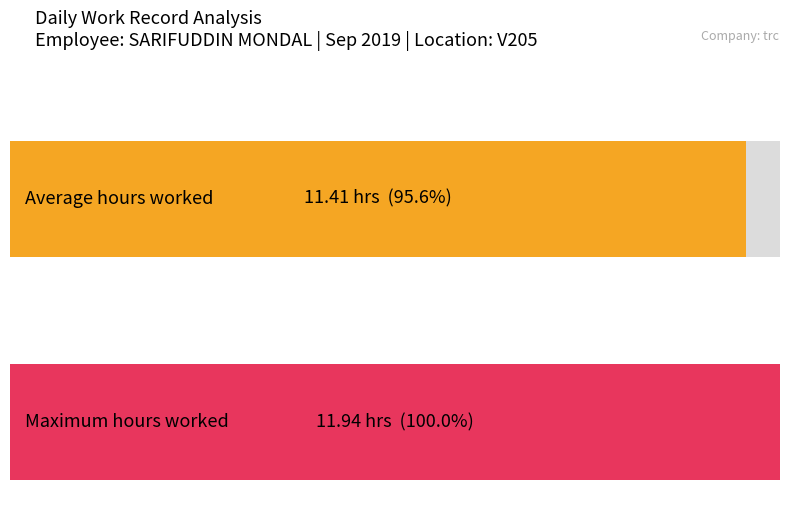

Is it true that the value at 8-Sun is 5.9?

False